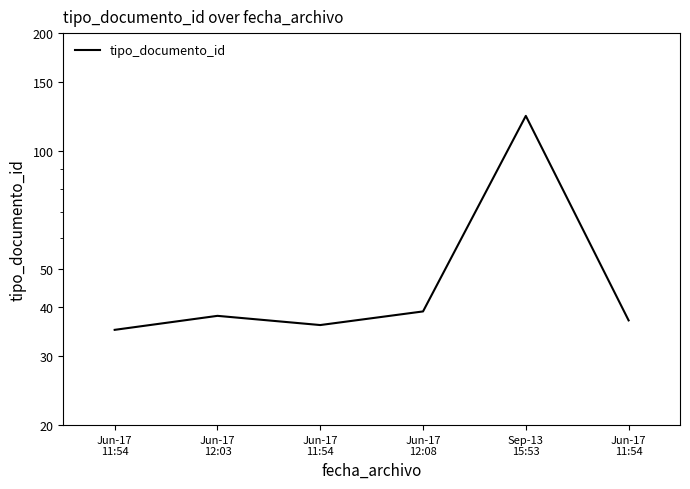

True or false: the data shows 35 at Jun-17
11:54.

True